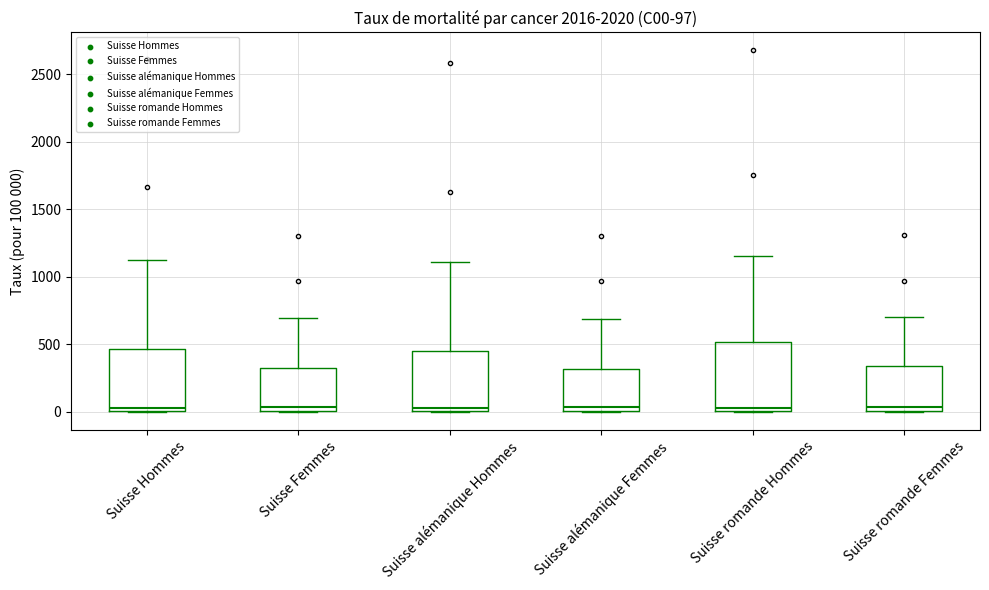

Comparing the boxes themselves (not the whiskers), which one is the tallest?

Suisse romande Hommes